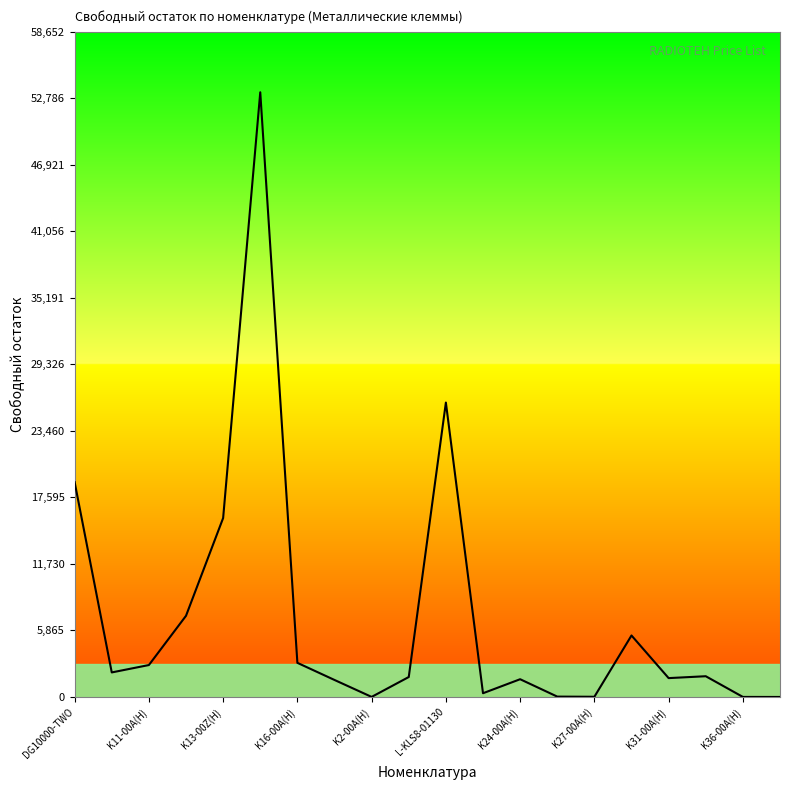

What is the difference between the maximum and minimum values?

53319